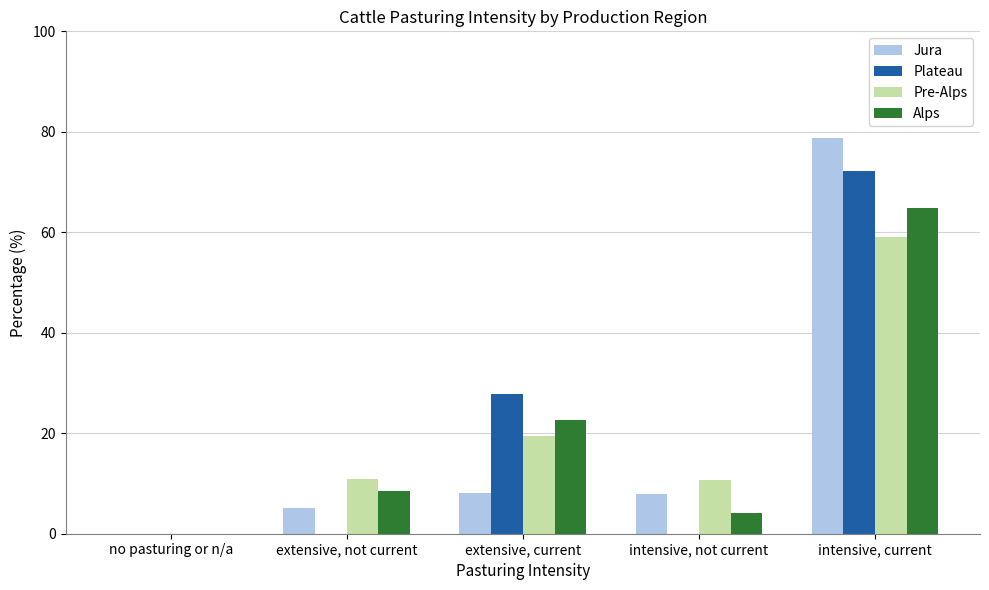

Count the number of data series in this chart.

4